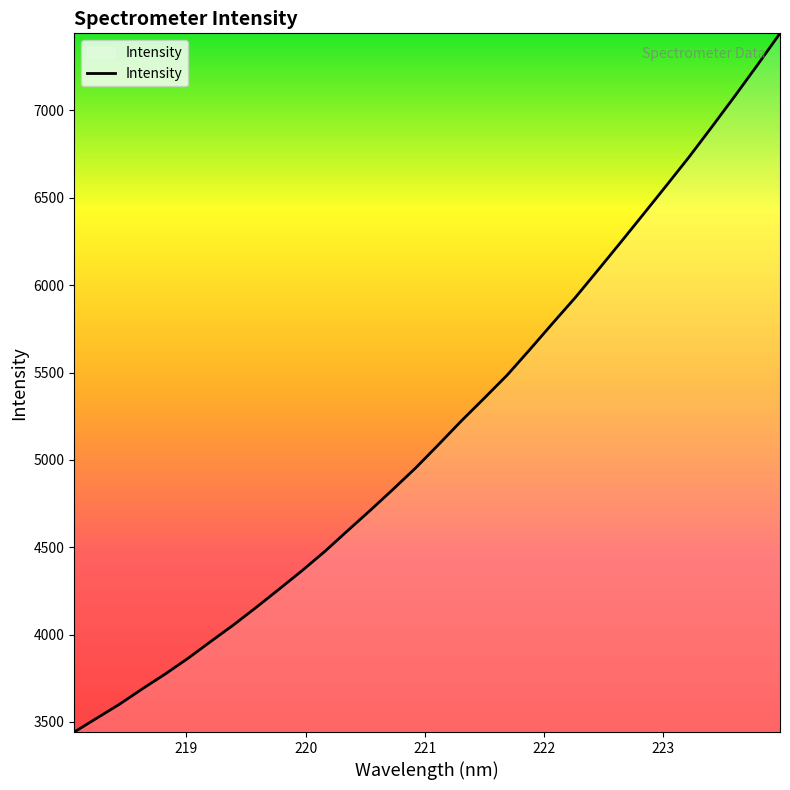

What is the difference between the maximum and minimum values?

3999.8